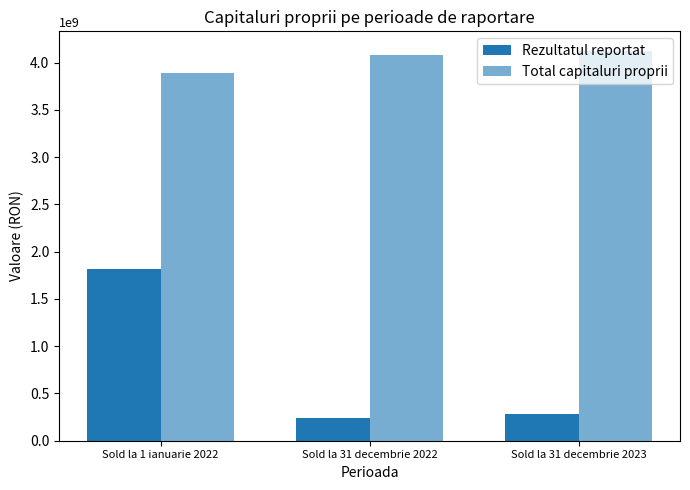

What is the difference between the second highest and minimum values in the Total capitaluri proprii series?

193718723